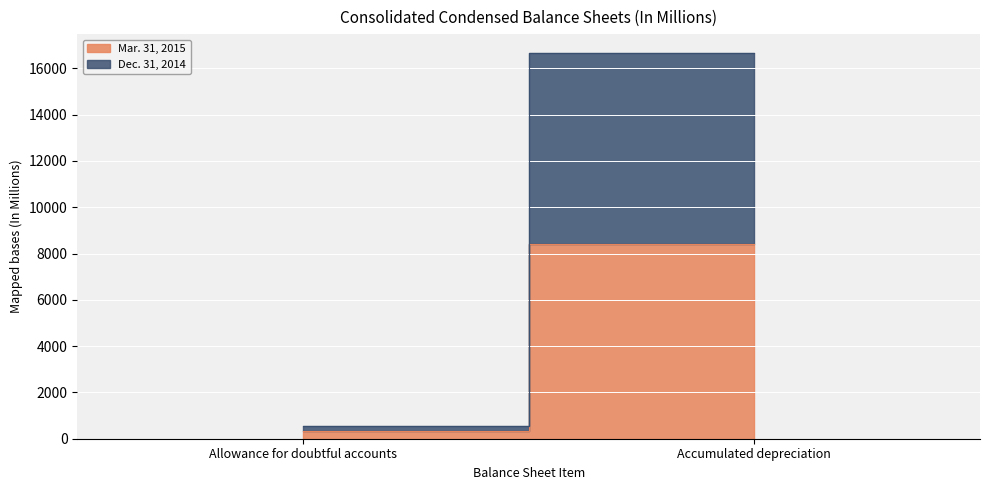

Count the Dec. 31, 2014 values in the range 224 to 8215.

2